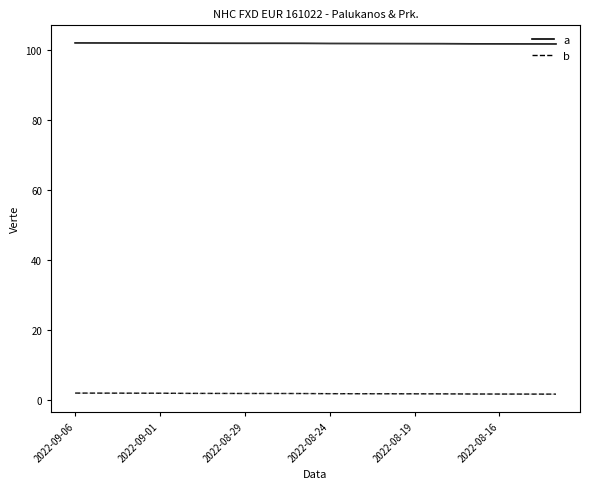

What is the spread (max minus min) of values at 7?

100.0